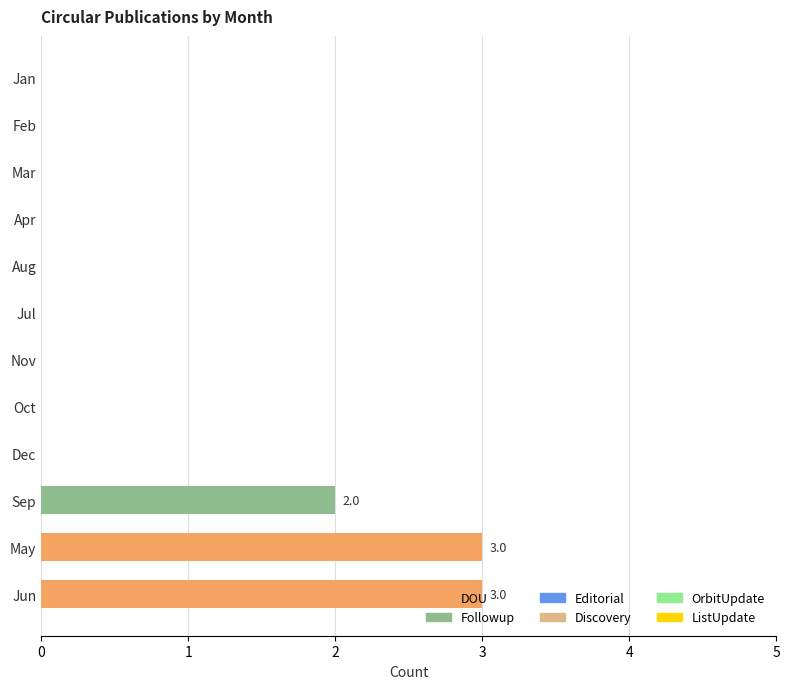

What is the sum of the DOU values at Jun and Jul?

3